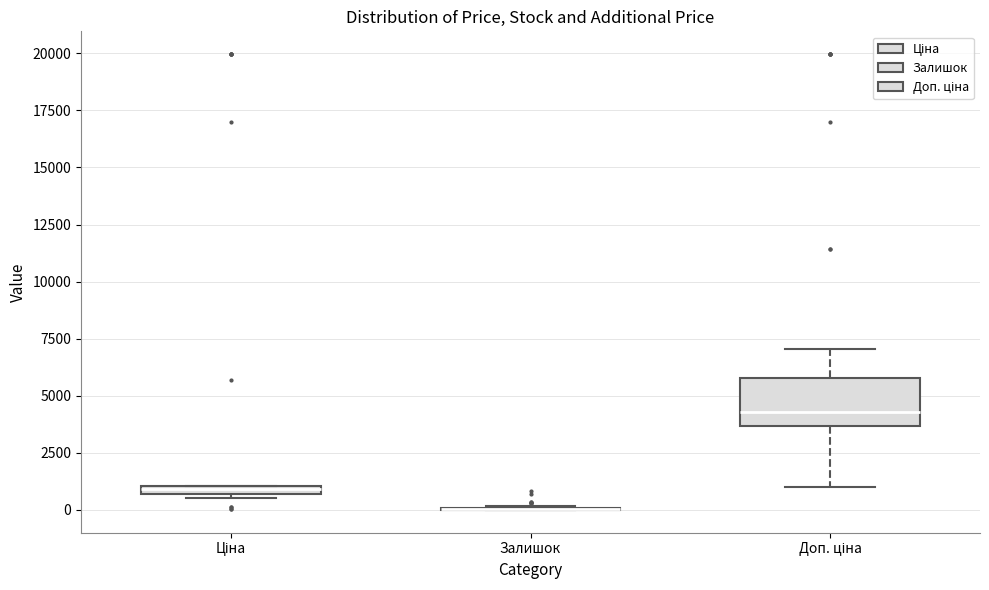

Where does the upper whisker of the box for Доп. ціна end on the y-axis? The values are not printed on the chart, so give them approximately, as read against the axis.

7000